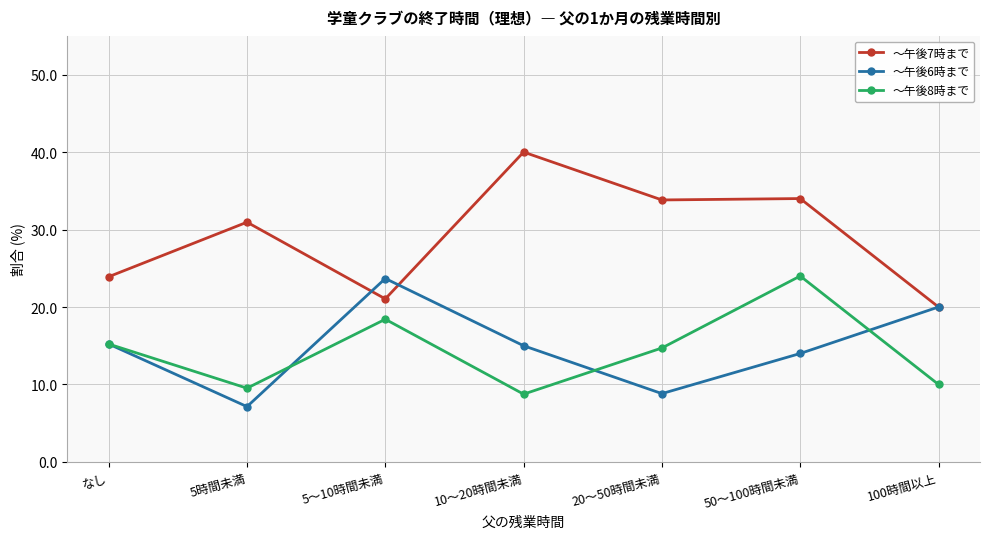

At which category does the chart reach its minimum across all series?

5時間未満